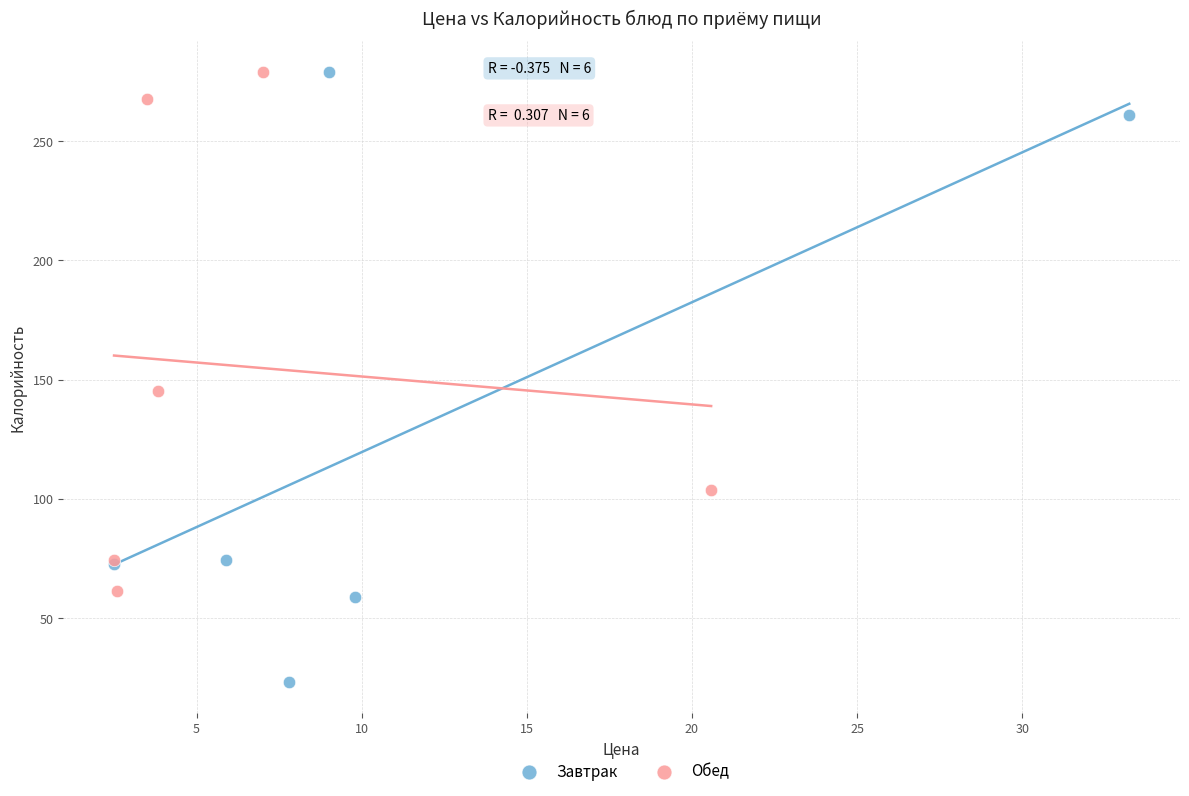

Which series has the widest spread of Y values?

Завтрак